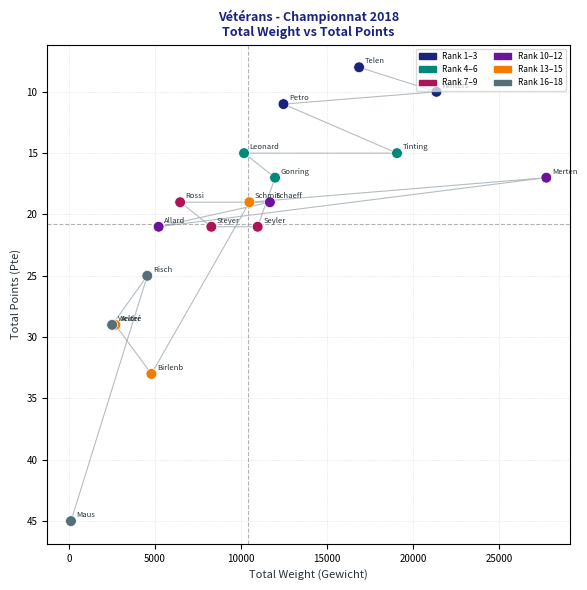

What Y value in the scatter plot is closest to 26?

25